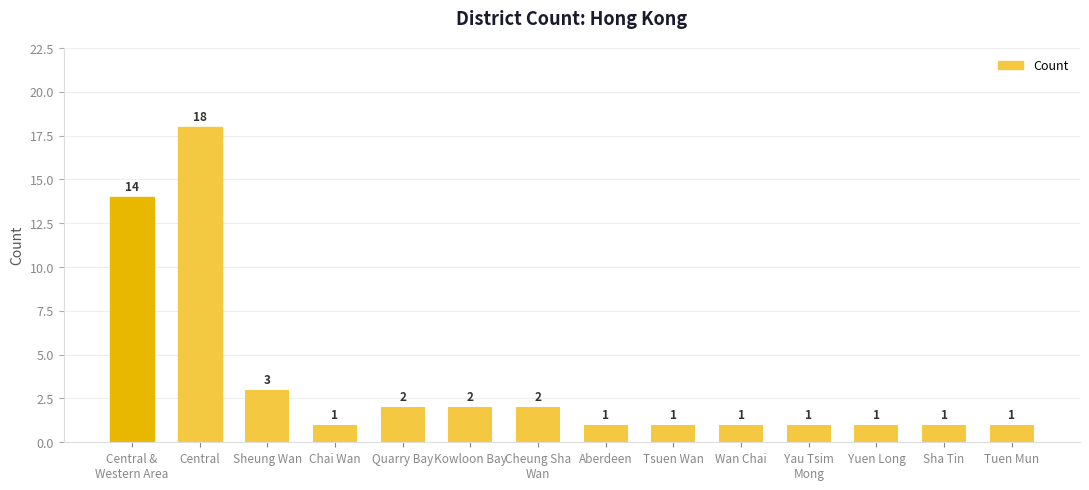

Reading right to left, transcribe all the data shown in this chart.

1	1	1	1	1	1	1	2	2	2	1	3	18	14